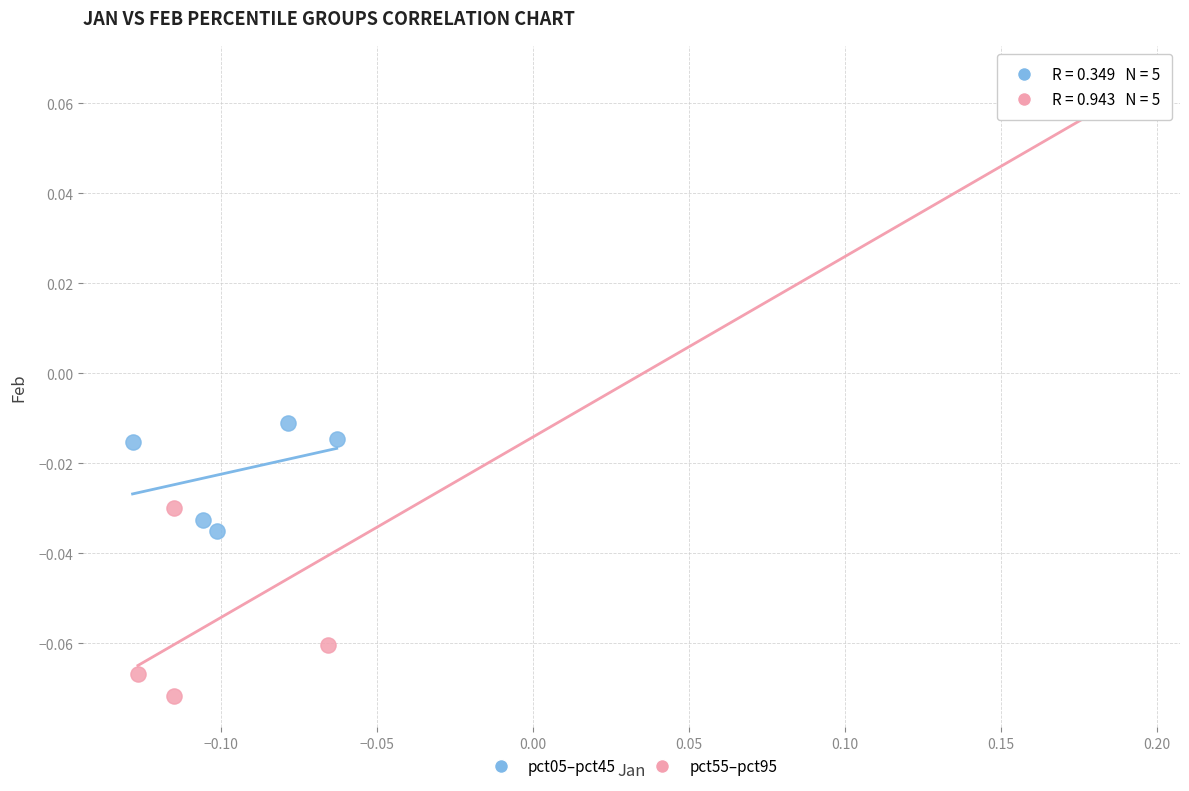

Which series contains the highest Y value?

pct55–pct95